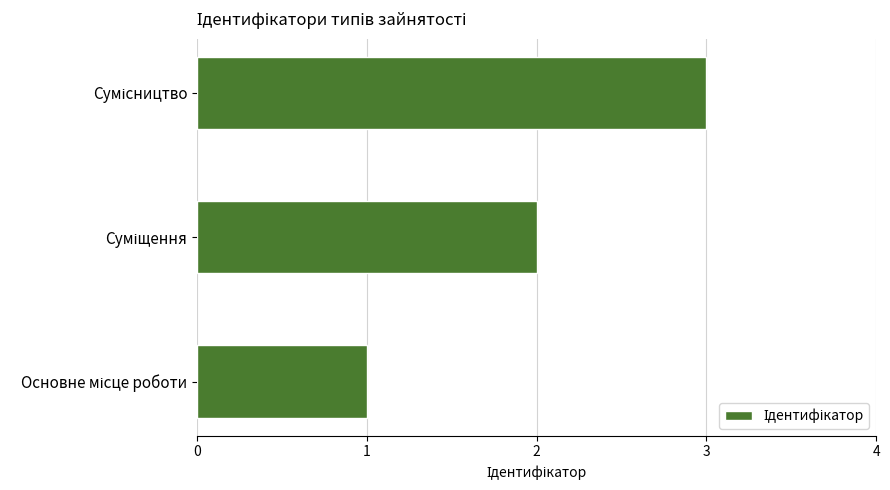

What is the maximum value shown in the chart?

3